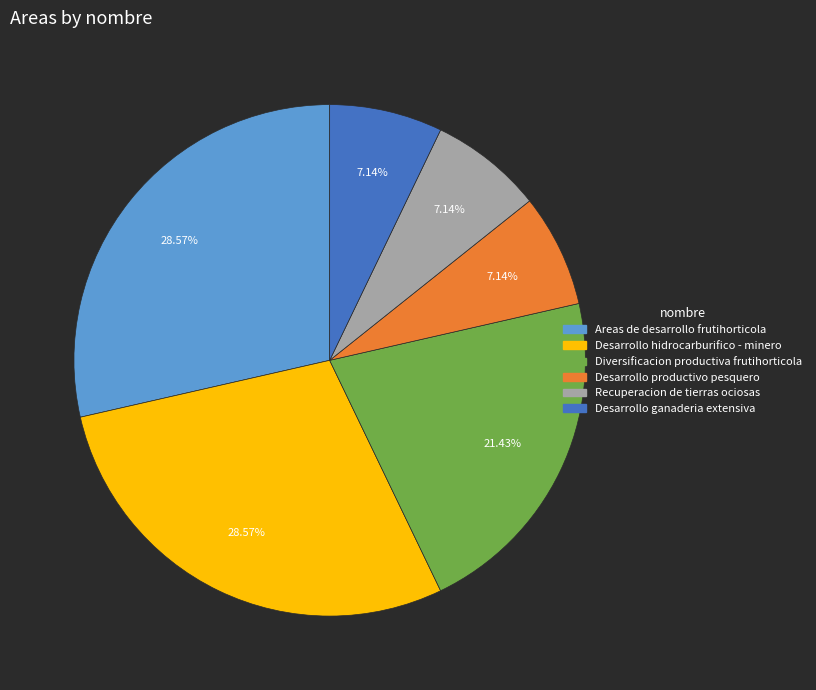

Does any single category account for the majority?

No